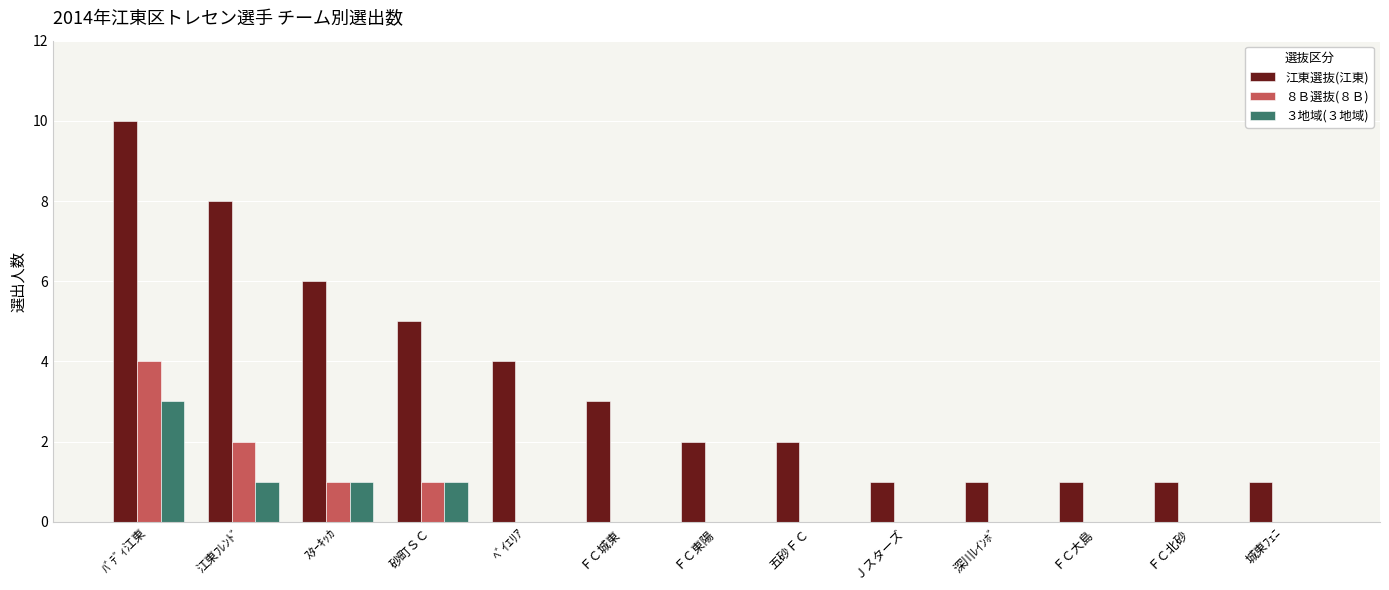

At which label is 江東選抜(江東) closest to 5?

砂町ＳＣ